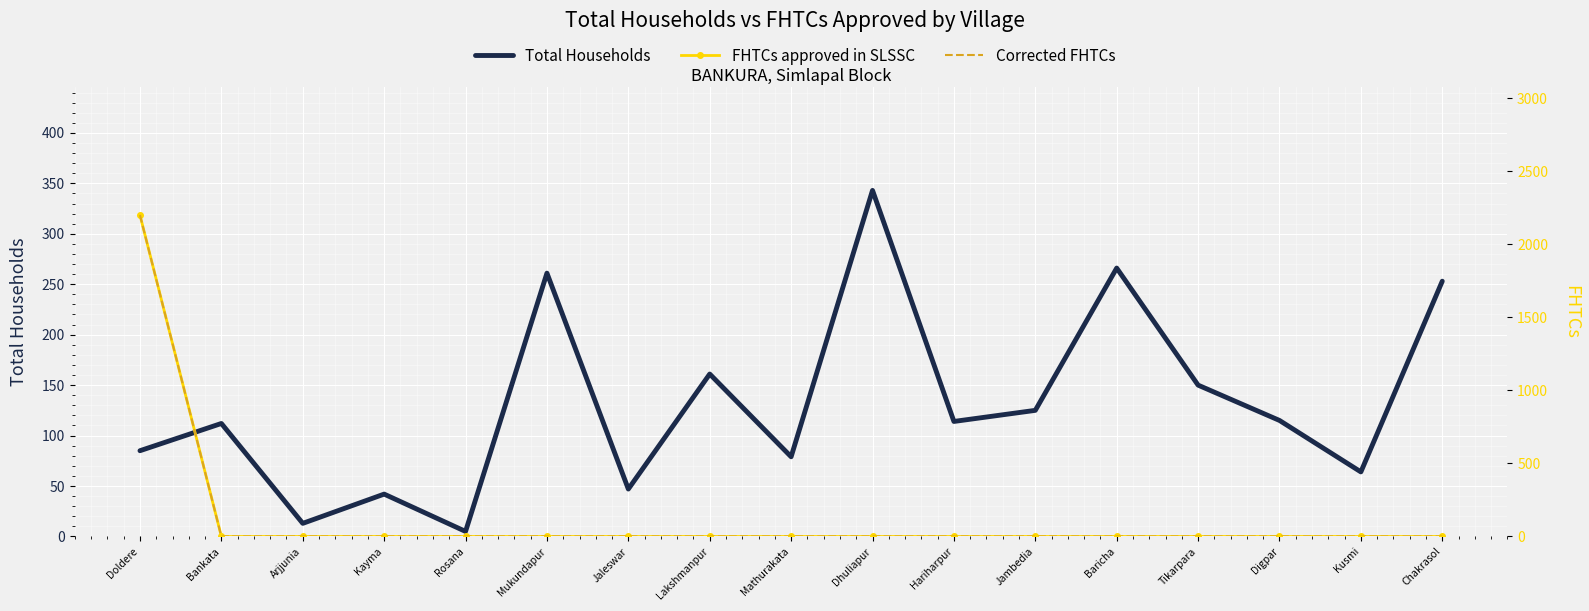

What is the label of the 17th point from the left?

Chakrasol